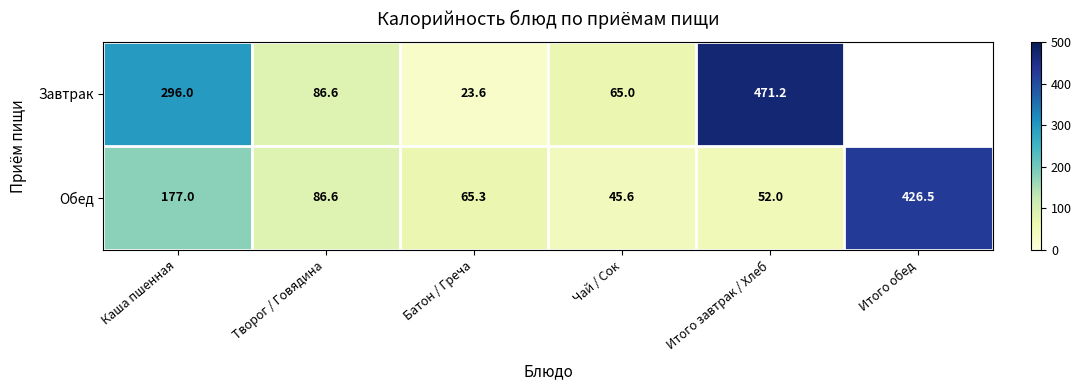

At which label does Обед first exceed 86?

Каша пшенная